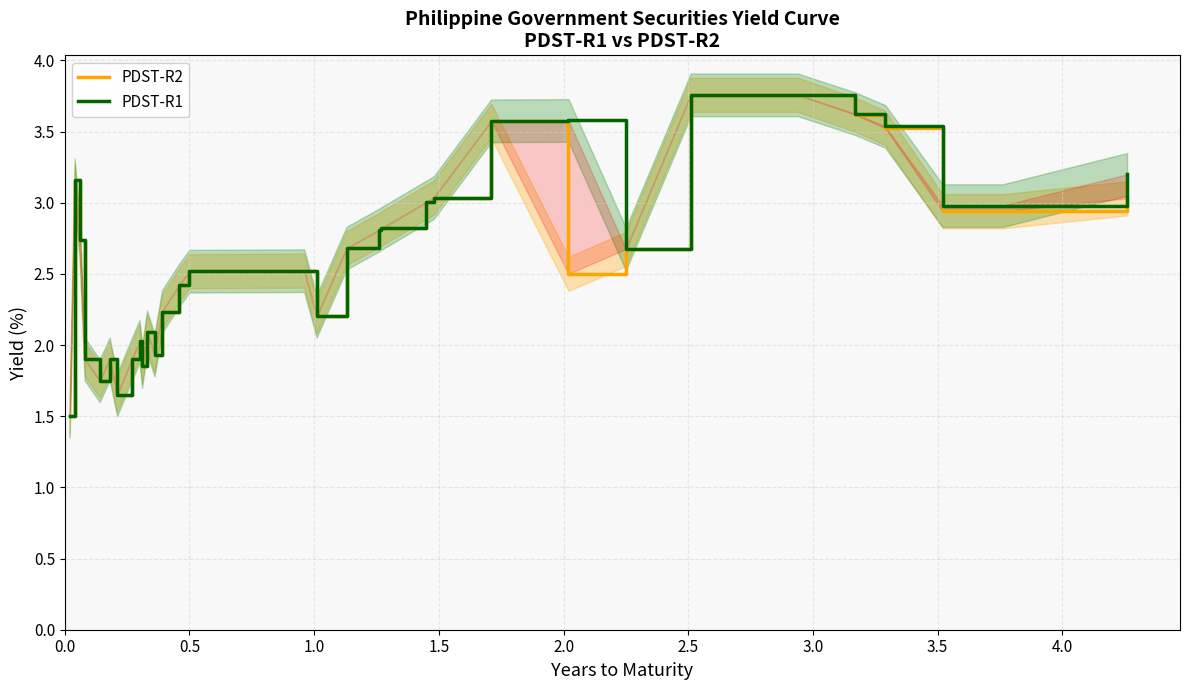

True or false: PDST-R2 and PDST-R1 cross at least once.

False